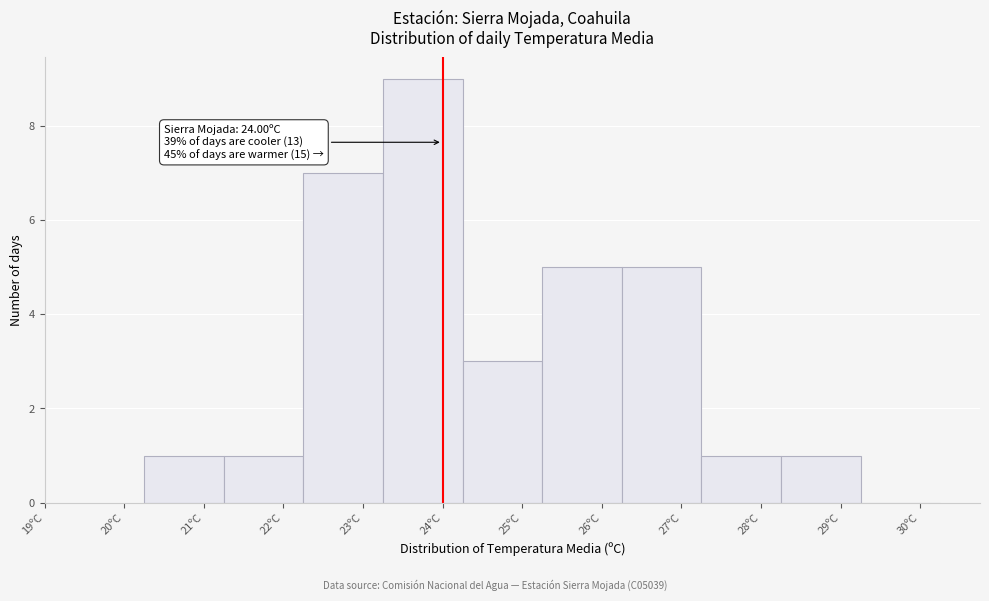

Which range on the x-axis has the tallest bar?

23.25 to 24.25